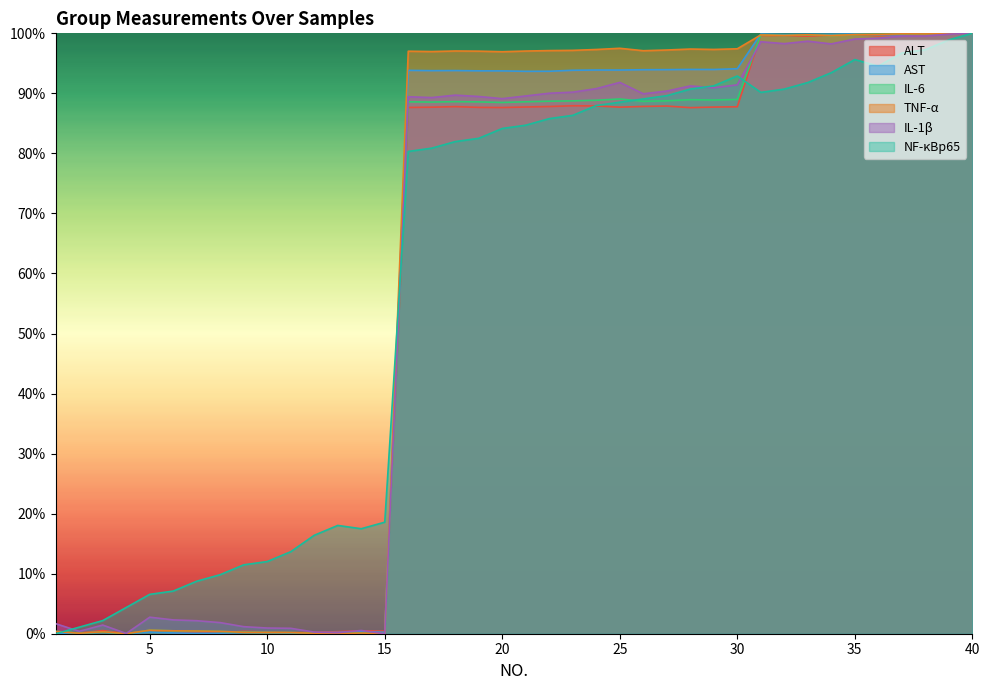

Is the value of TNF-α at 32 greater than the value of NF-κBp65 at 12?

Yes